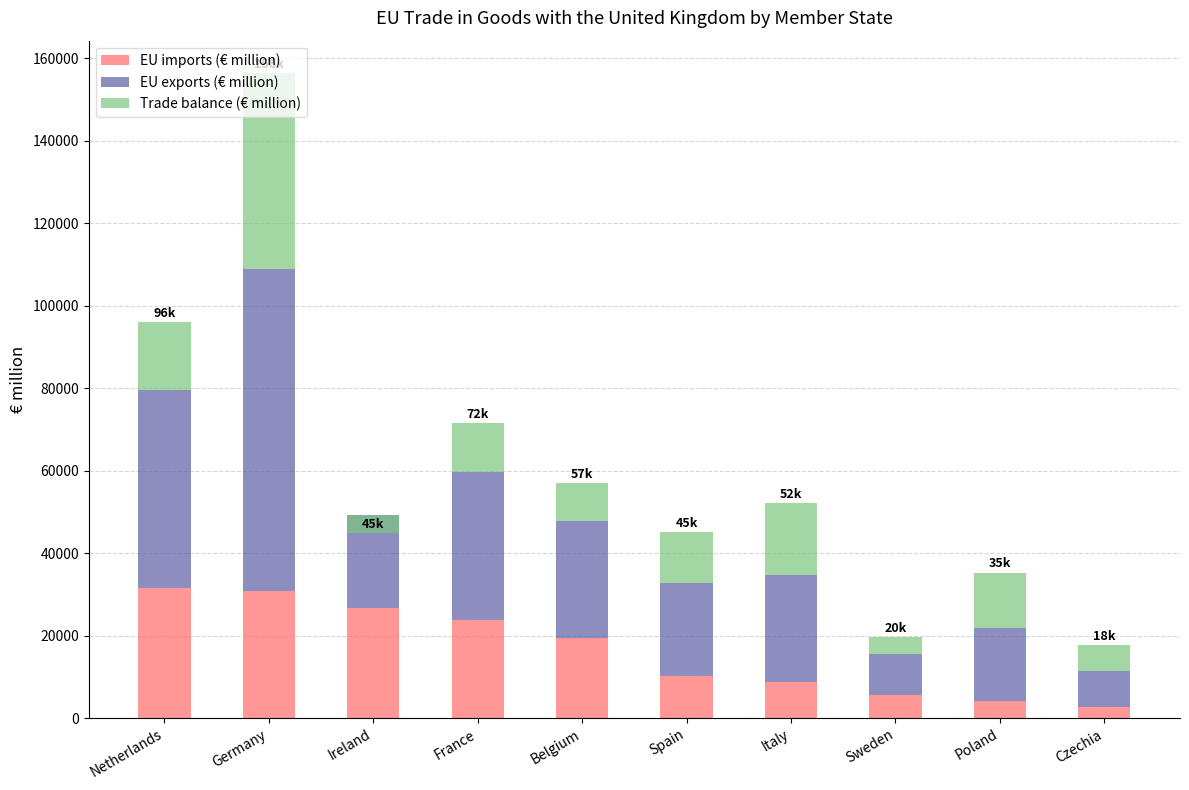

Which category has the lowest value in the Trade balance (€ million) series?

Ireland